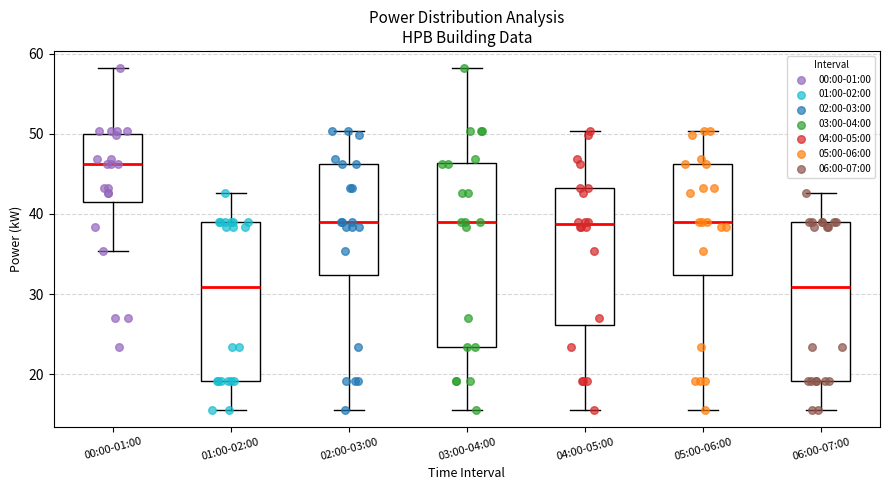

Where is the upper edge of the box for 03:00-04:00 on the y-axis? The values are not printed on the chart, so give them approximately, as read against the axis.

46